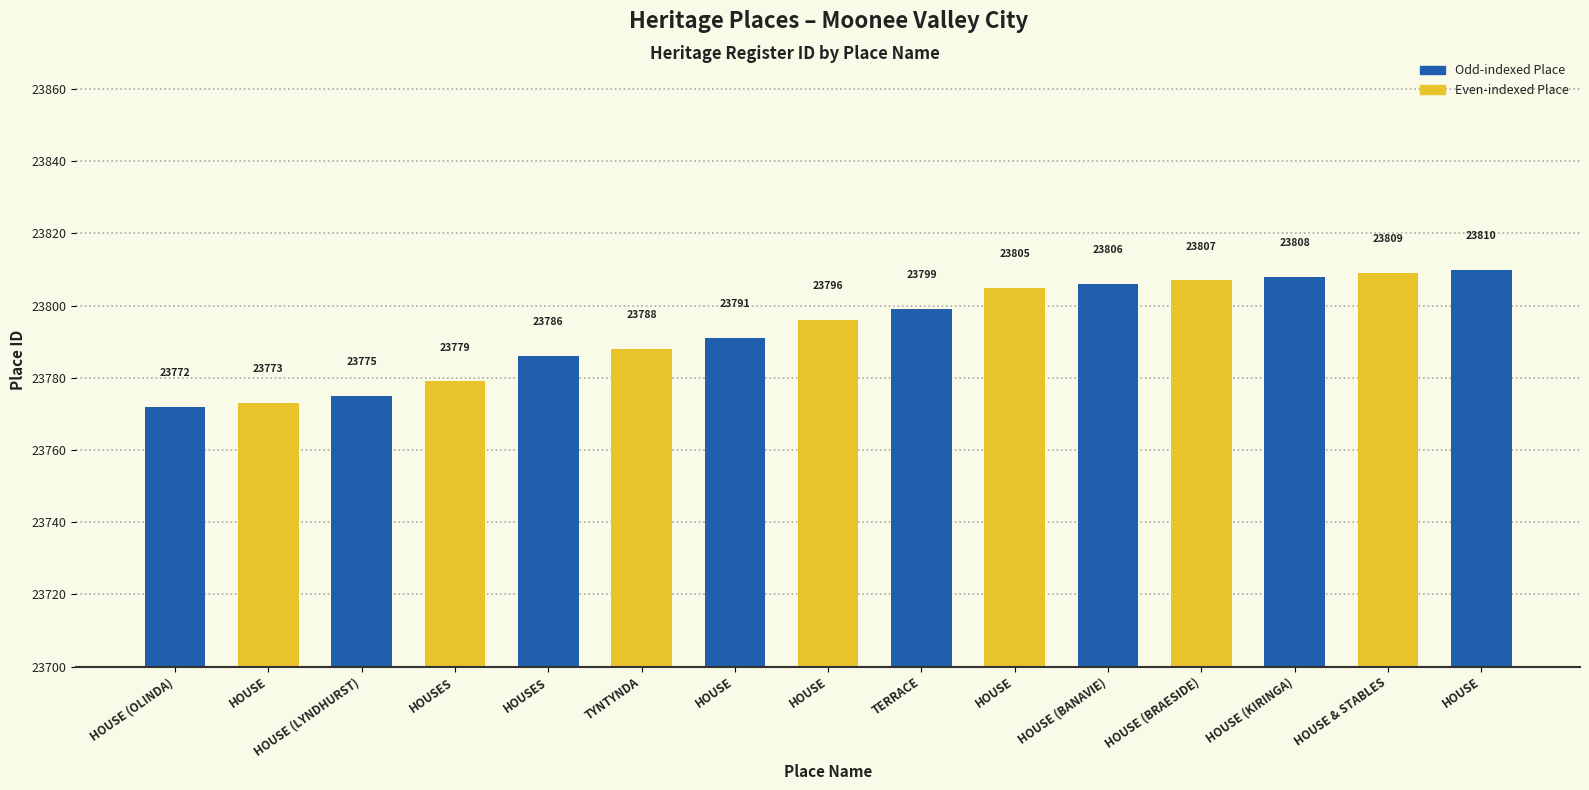

What value does the data have at TYNTYNDA, to the nearest 5?

23790